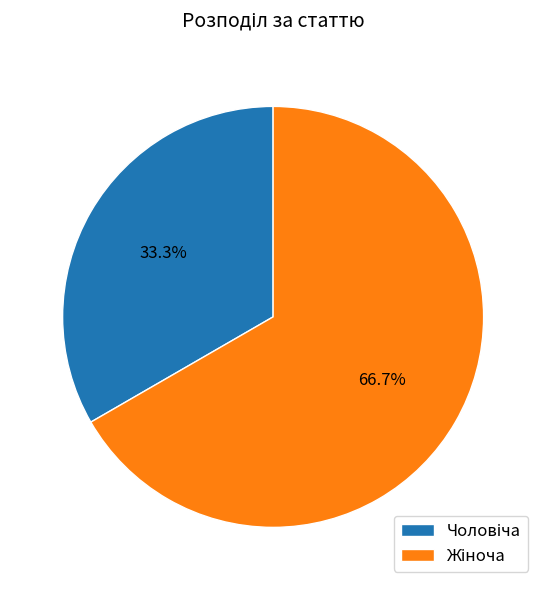

How many segments does this pie chart have?

2